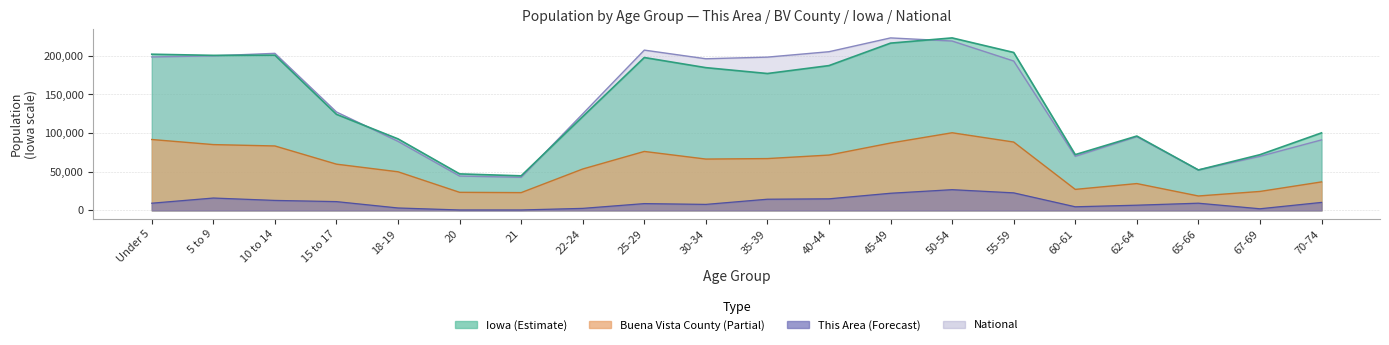

At which category does Iowa reach its first local peak?

10 to 14